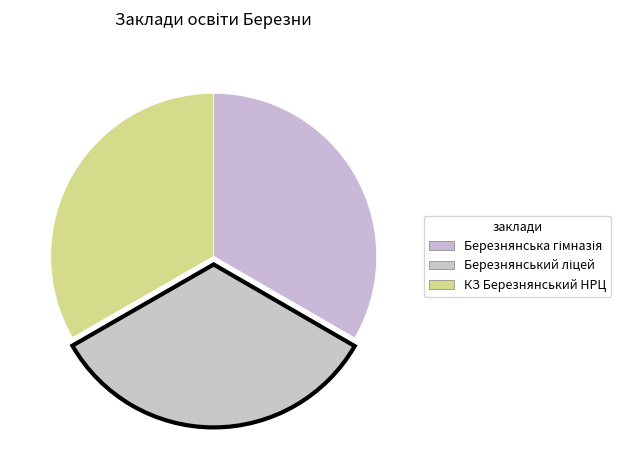

How many segments does this pie chart have?

3